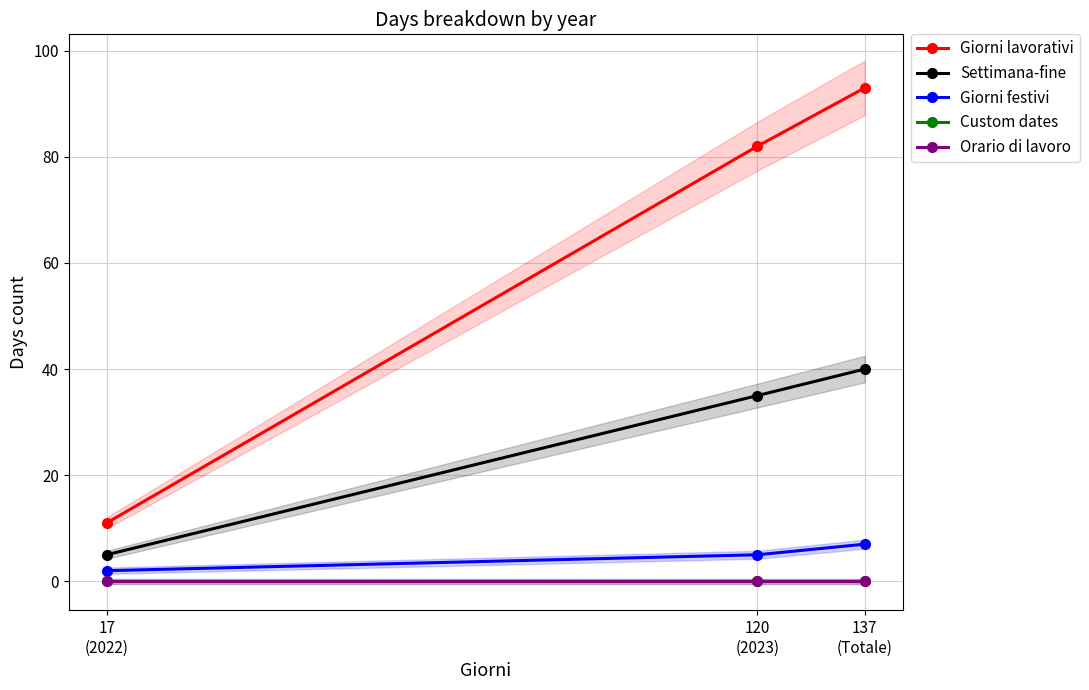

Rank the series by their maximum value, from lowest to highest.

Custom dates, Orario di lavoro, Giorni festivi, Settimana-fine, Giorni lavorativi